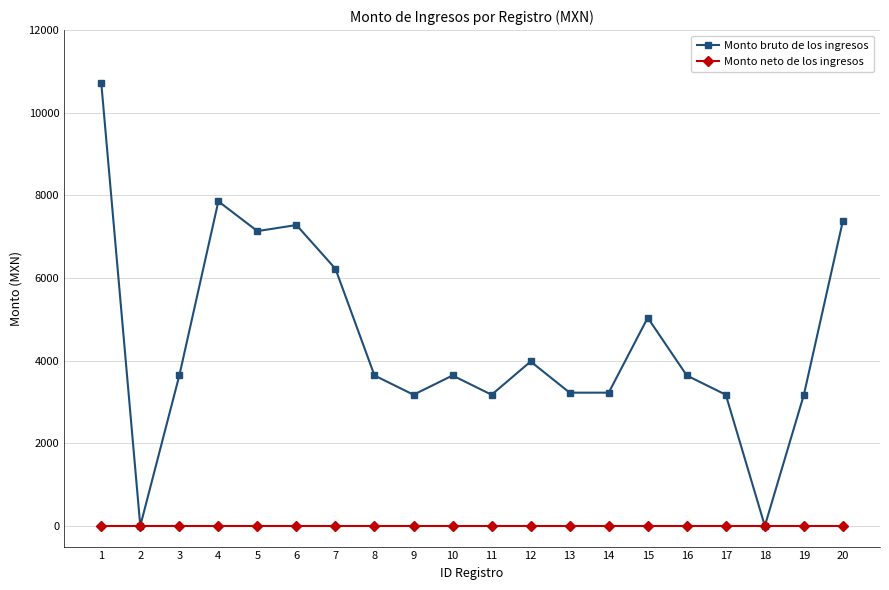

Is this an area chart (filled region under the line)?

No